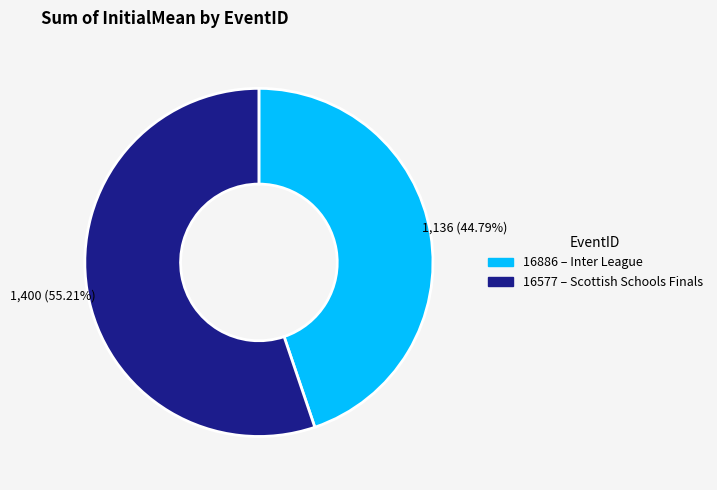

The 16577 slice represents 50% of the pie. True or false?

False